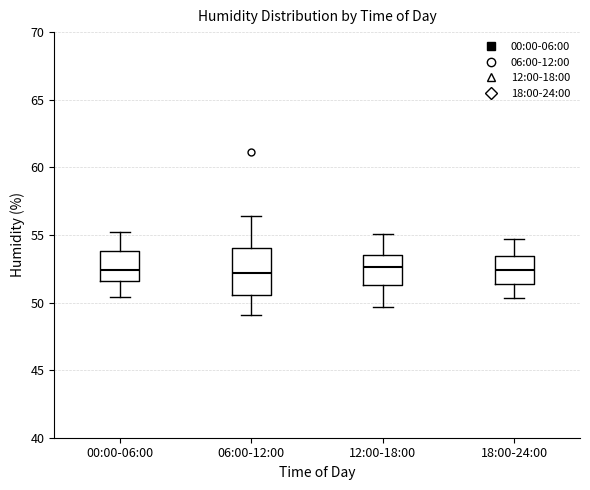

Reading left to right, transcribe this box plot: for each box, give where its median line is, the range the box spans, and where its two whiskers end, as read against the y-axis. The values are not printed on the chart, so give them approximately, as read against the axis.

00:00-06:00: median 52.5, box 51.5 to 54.0, whiskers 50.5 to 55.0
06:00-12:00: median 52.0, box 50.5 to 54.0, whiskers 49.0 to 56.5
12:00-18:00: median 52.5, box 51.5 to 53.5, whiskers 49.5 to 55.0
18:00-24:00: median 52.5, box 51.5 to 53.5, whiskers 50.5 to 54.5